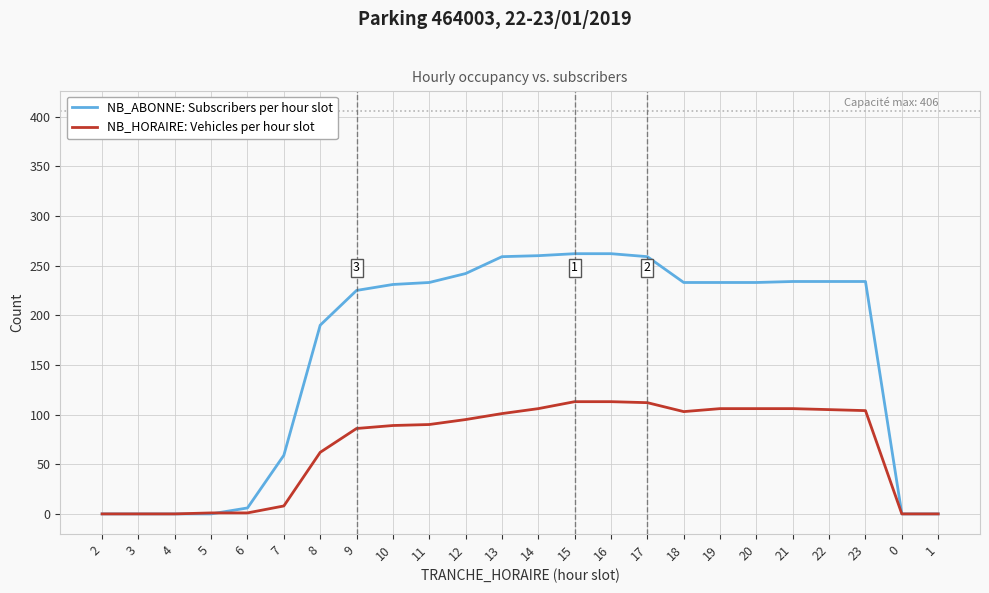

Which series changed the most between 7 and 1?

NB_ABONNE: Subscribers per hour slot